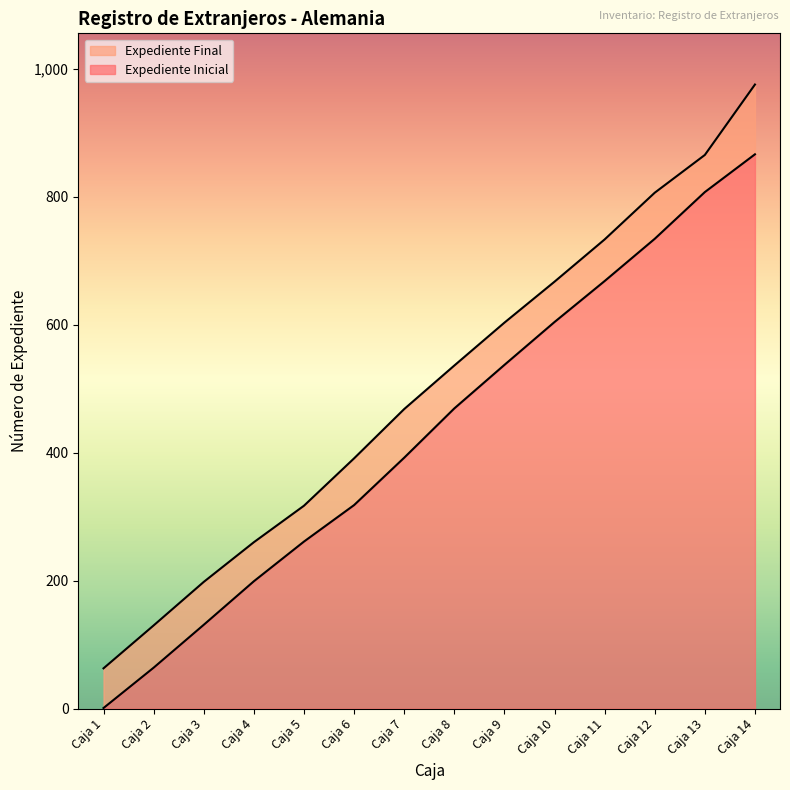

What are all the series names shown in the legend?

Expediente Final, Expediente Inicial